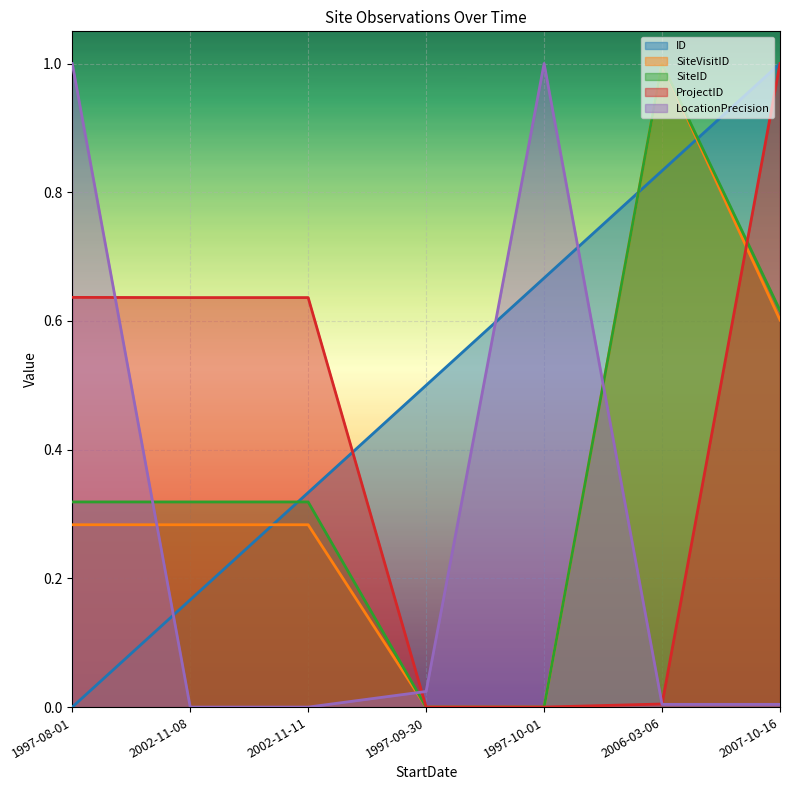

Which series ends up on top after the final intersection of SiteID and SiteVisitID?

SiteID